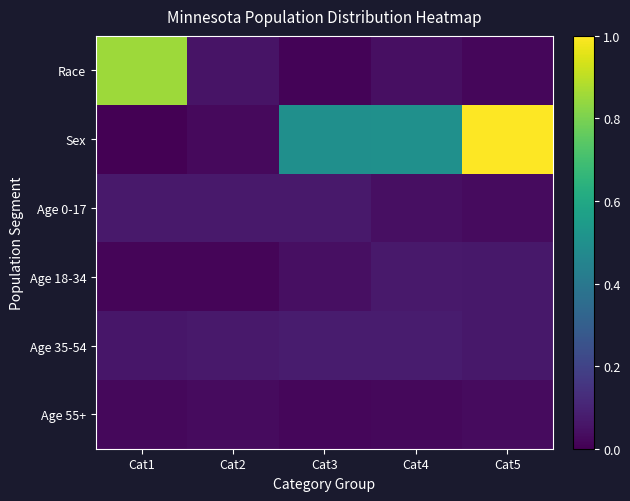

List the series in order of their peak value, lowest first.

Age 55+, Age 0-17, Age 18-34, Age 35-54, Race, Sex